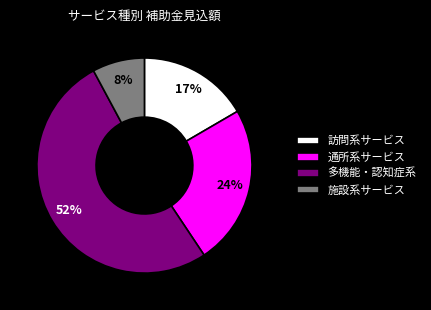

To the nearest percent, what percentage of the pie is 通所系サービス?

24%